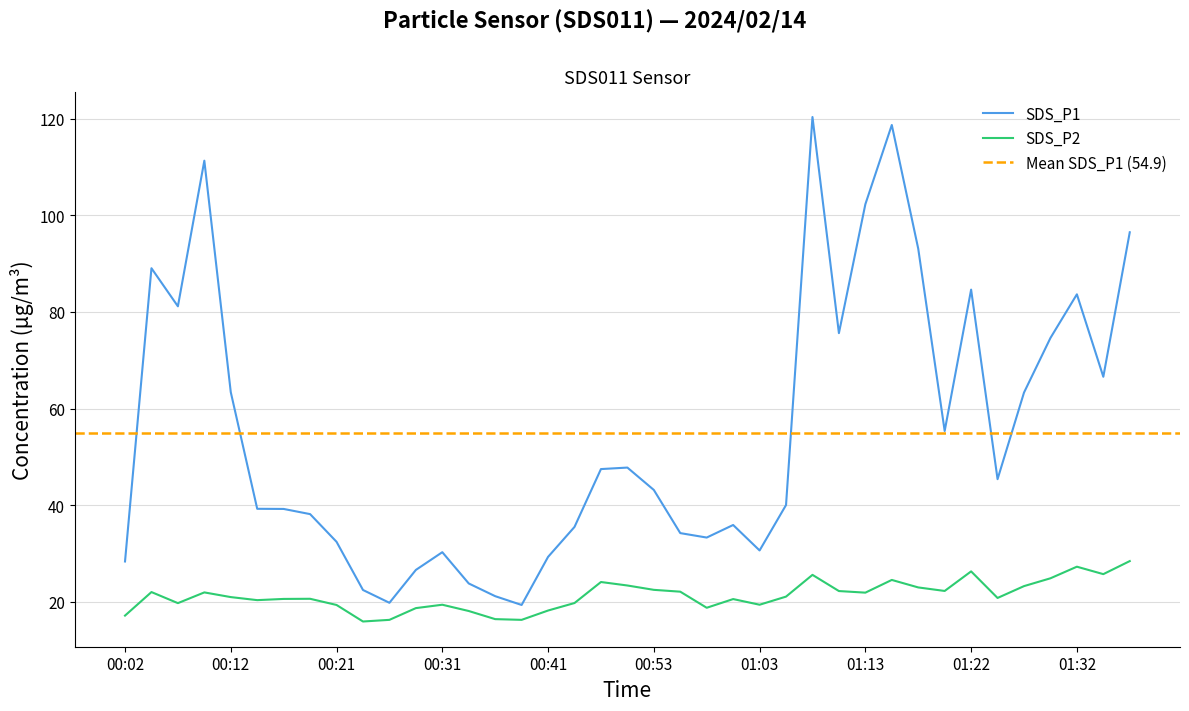

In SDS_P1, how many points are higher than both neighbors (excluding endpoints)?

9